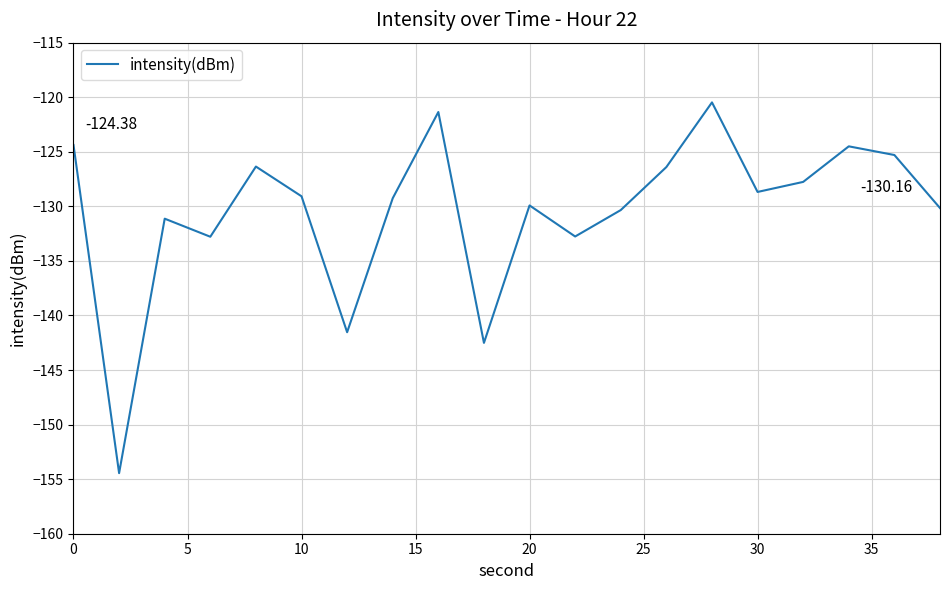

What is the difference between the maximum and minimum values?

34.0